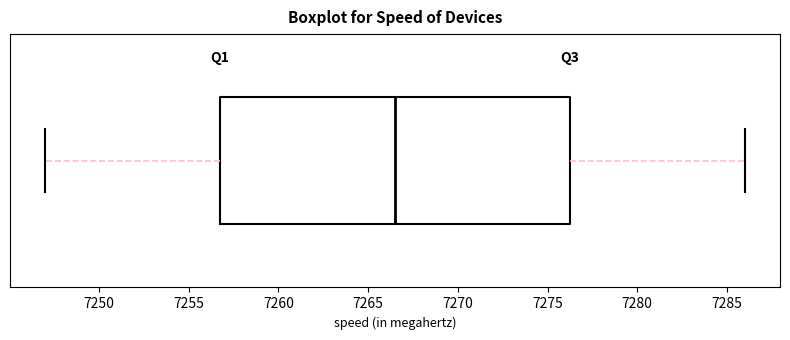

Transcribe this box plot: give where the median line is, the range the box spans, and where the two whiskers end, as read against the x-axis. The values are not printed on the chart, so give them approximately, as read against the axis.

median 7266.5, box 7257.0 to 7276.5, whiskers 7247.0 to 7286.0